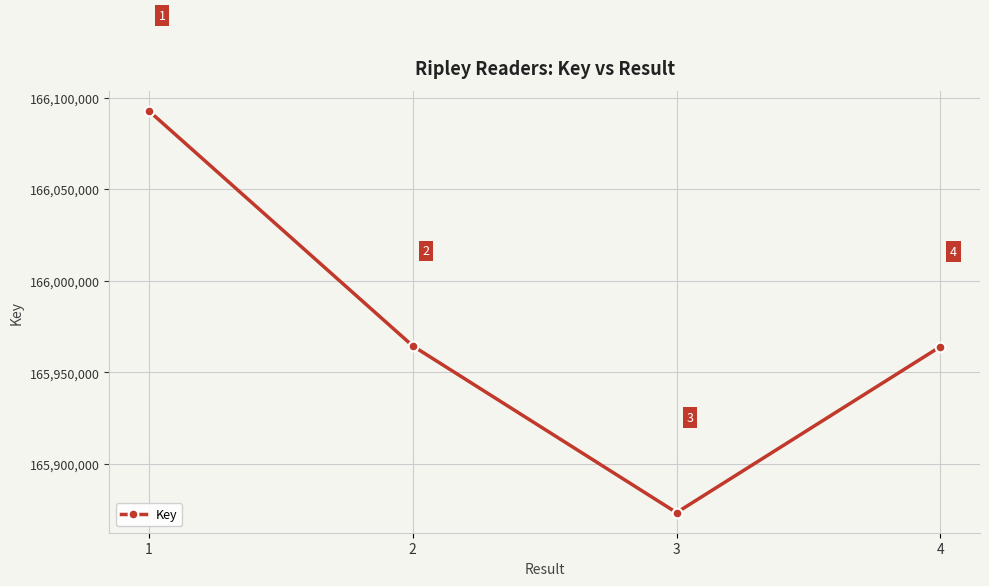

Reading left to right, extract all data points from this chart.

166092710	165964473	165873490	165964092